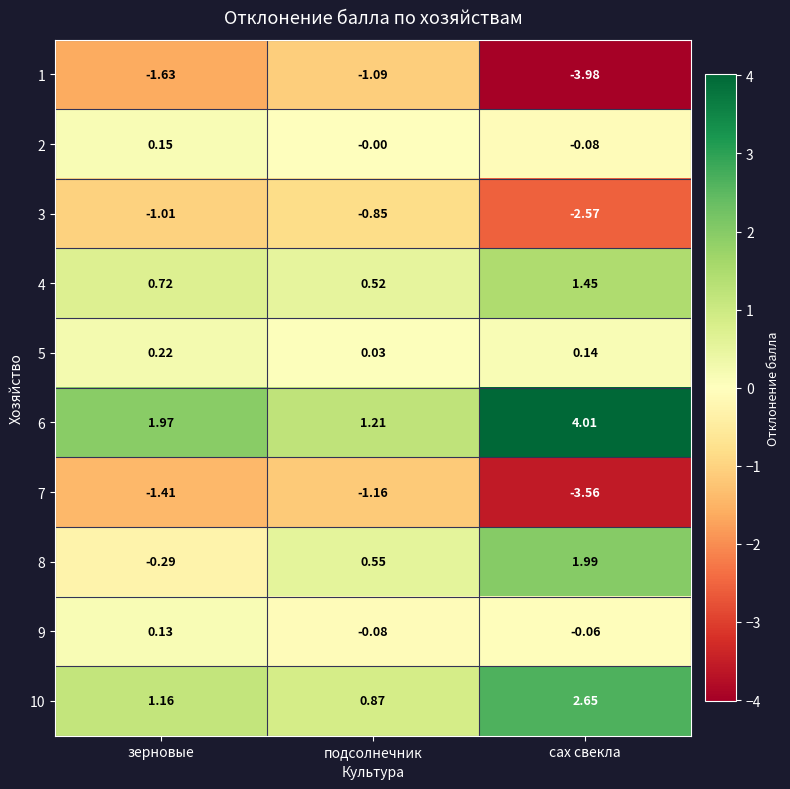

How many series are shown in this chart?

10